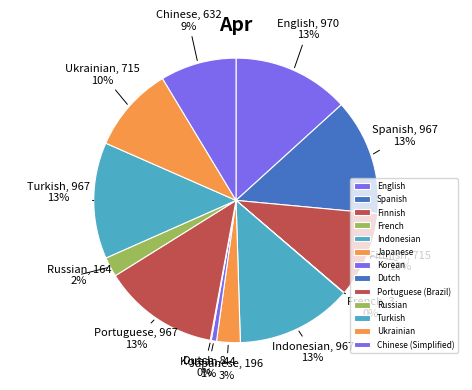

Does Japanese account for over 50% of the chart?

No